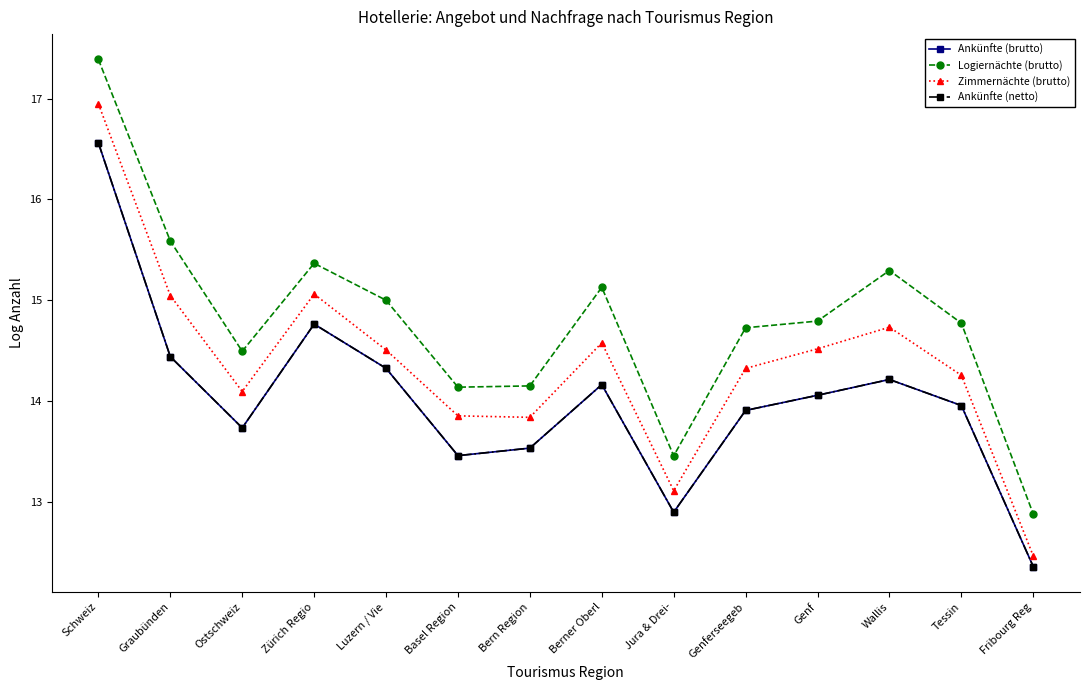

Does the chart have visible grid lines?

No